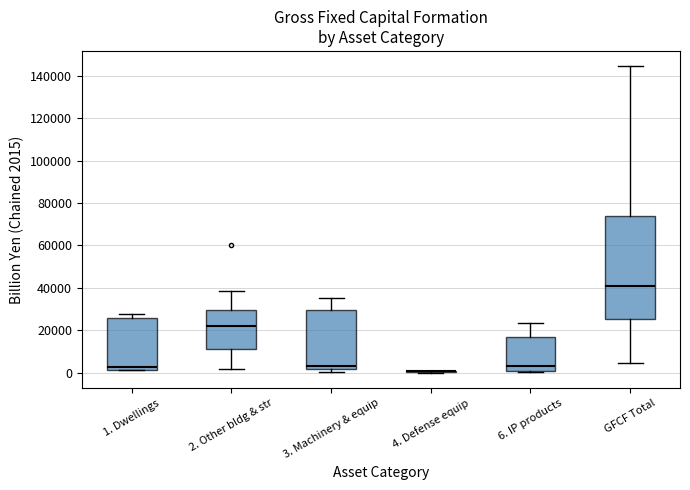

Where is the upper edge of the box for 6. IP products on the y-axis? The values are not printed on the chart, so give them approximately, as read against the axis.

16000